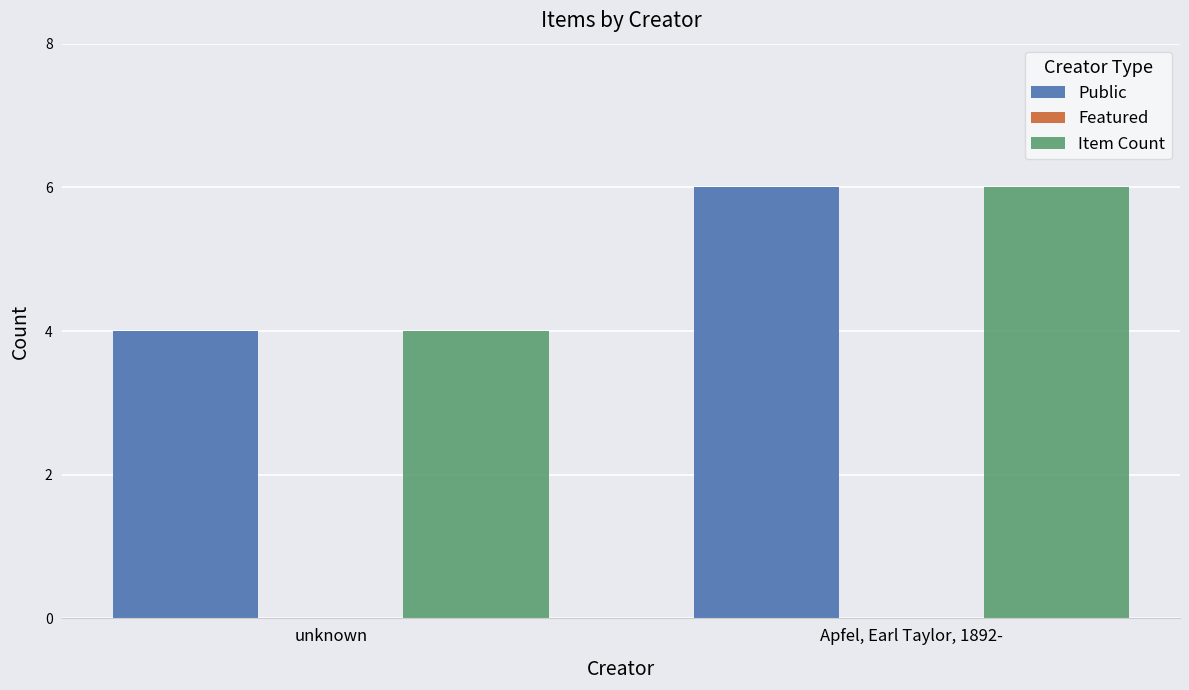

Is it true that Item Count equals 4 at unknown?

True